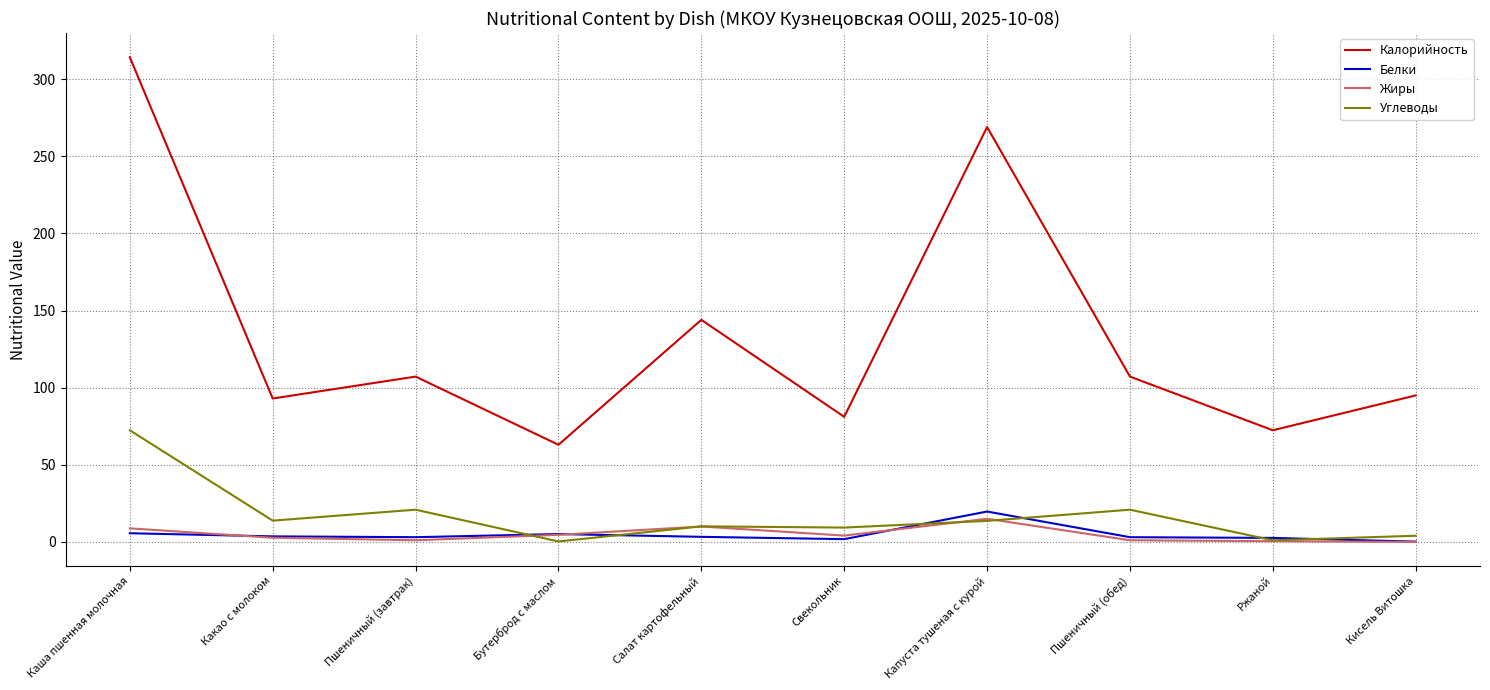

List the series in order of their peak value, highest first.

Калорийность, Углеводы, Белки, Жиры